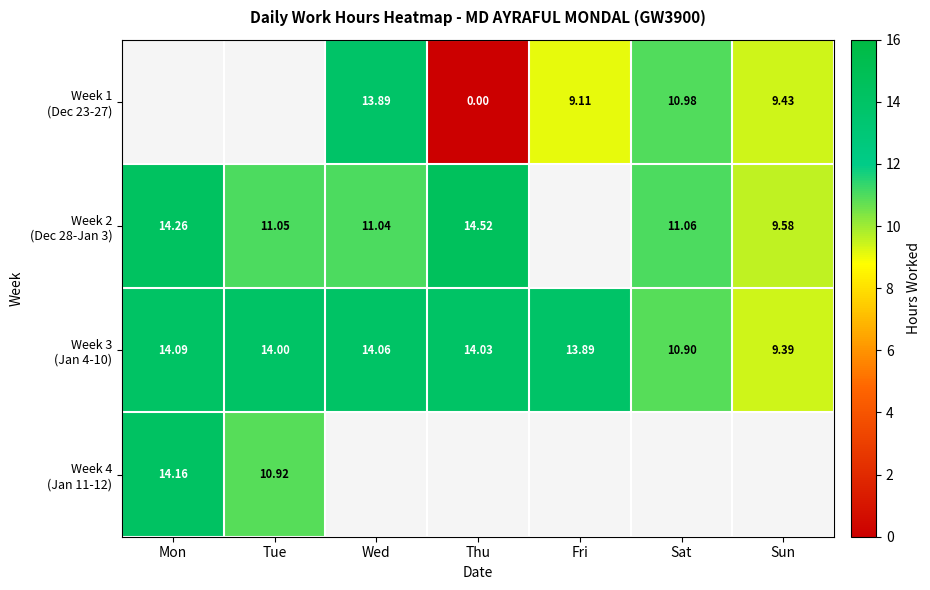

Count the number of data series in this chart.

4